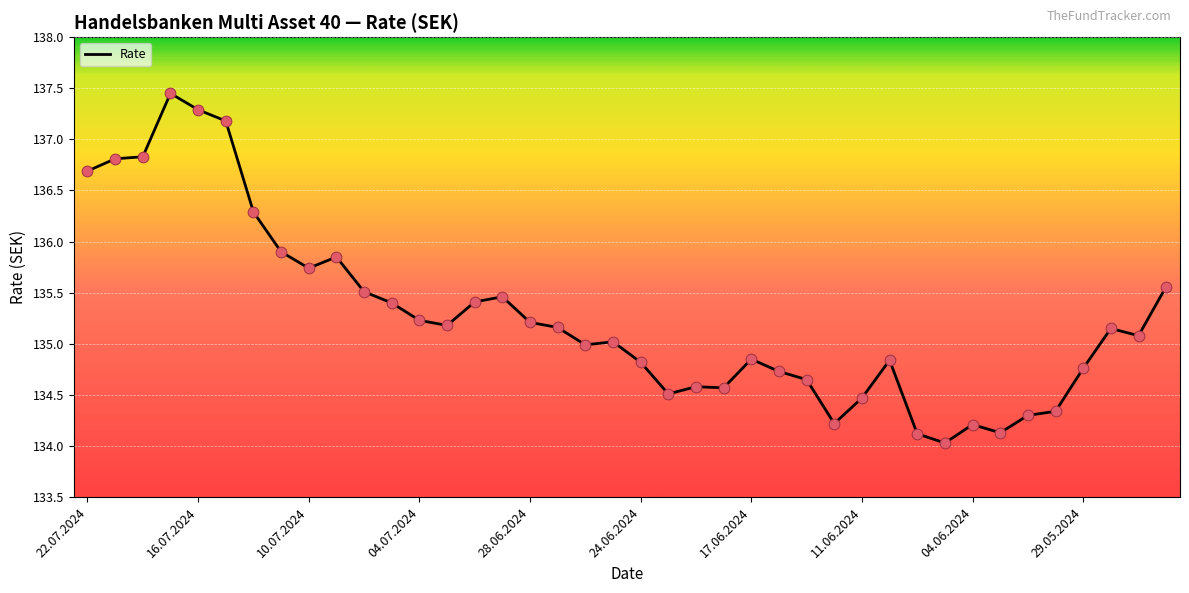

What is the minimum value shown in the chart?

134.0